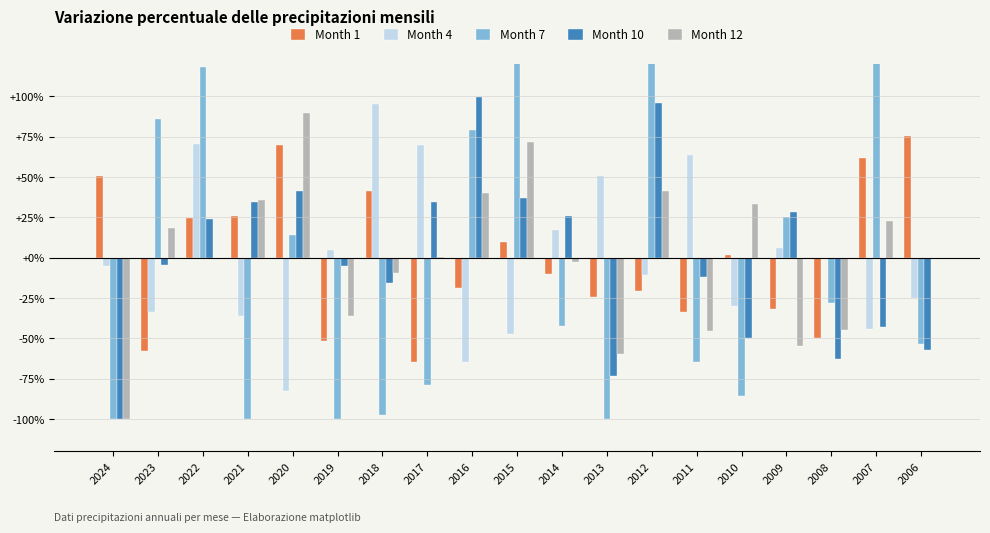

What is the maximum value shown in the chart?

232.6